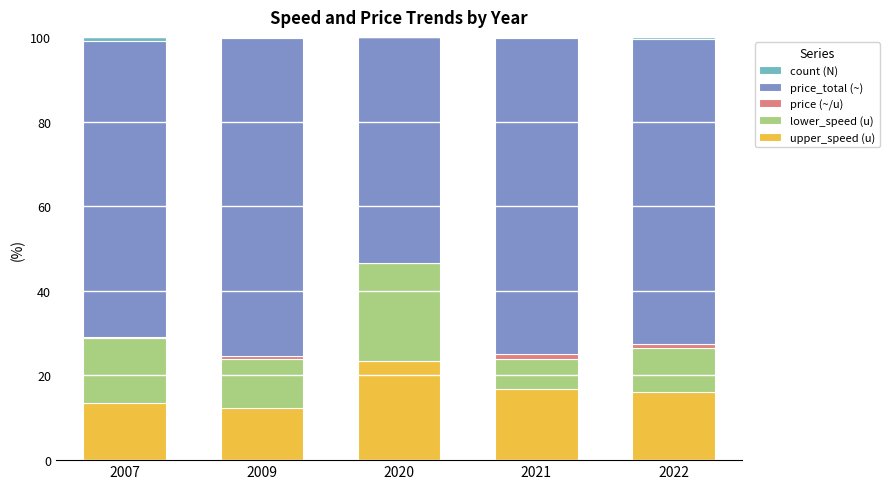

At which label does upper_speed (u) reach its peak?

2020